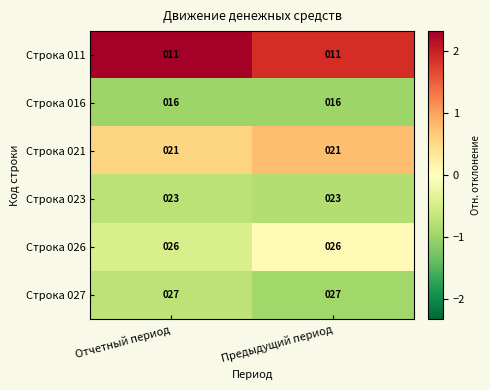

The value of Строка 016 at Отчетный период is 24. True or false?

False